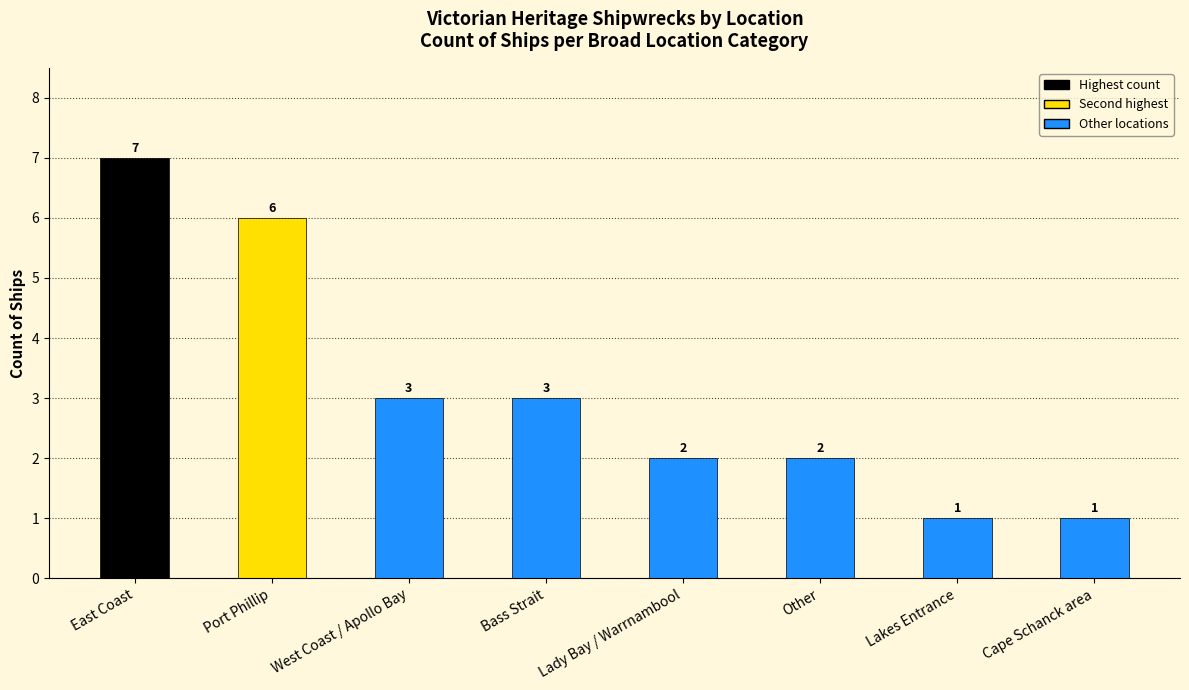

What is the sum of the values at Bass Strait and Cape Schanck area?

4